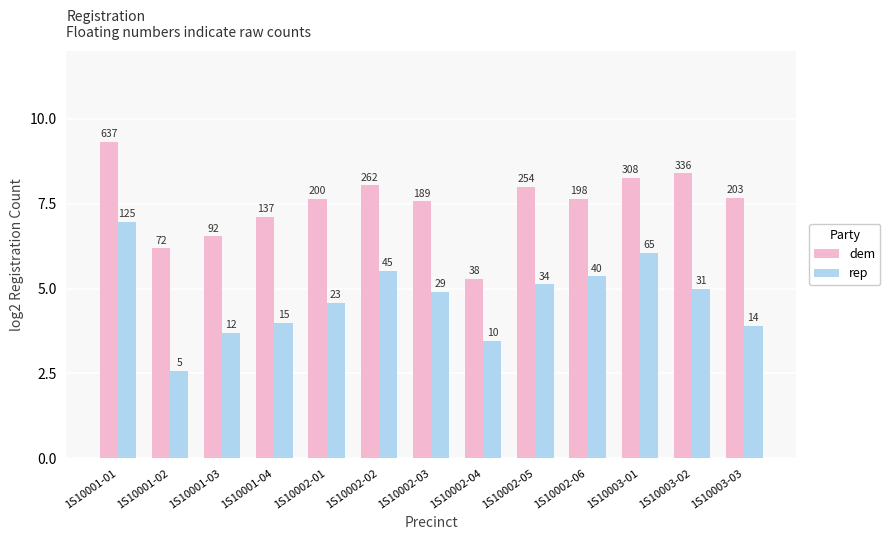

At which category does the chart reach its minimum across all series?

1S10001-02